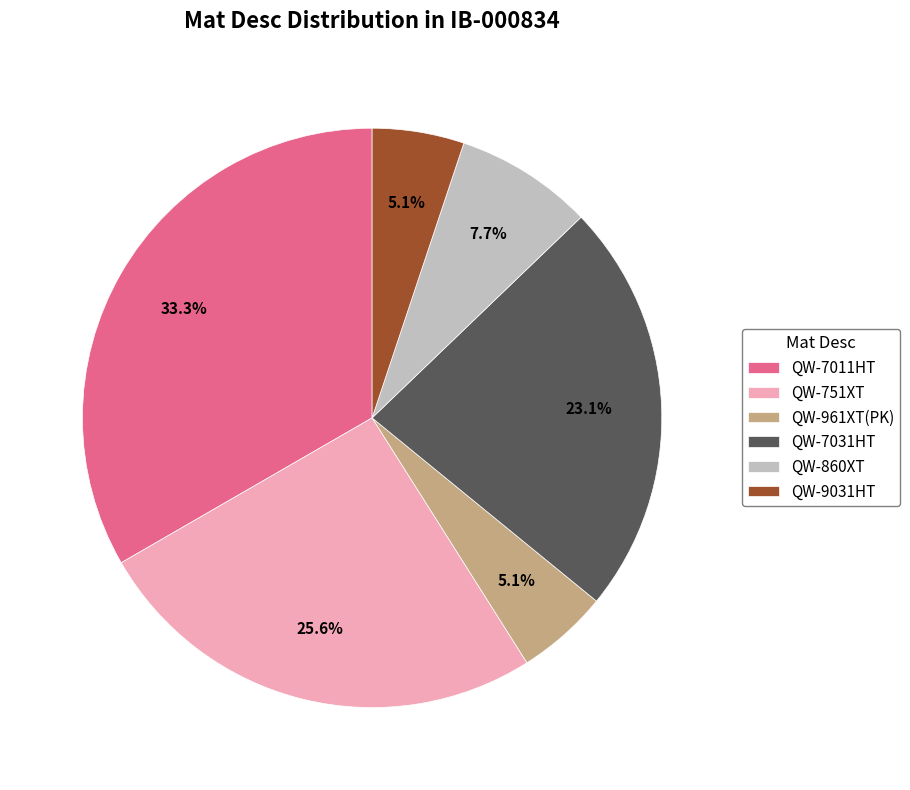

What is the largest slice in the pie chart?

QW-7011HT